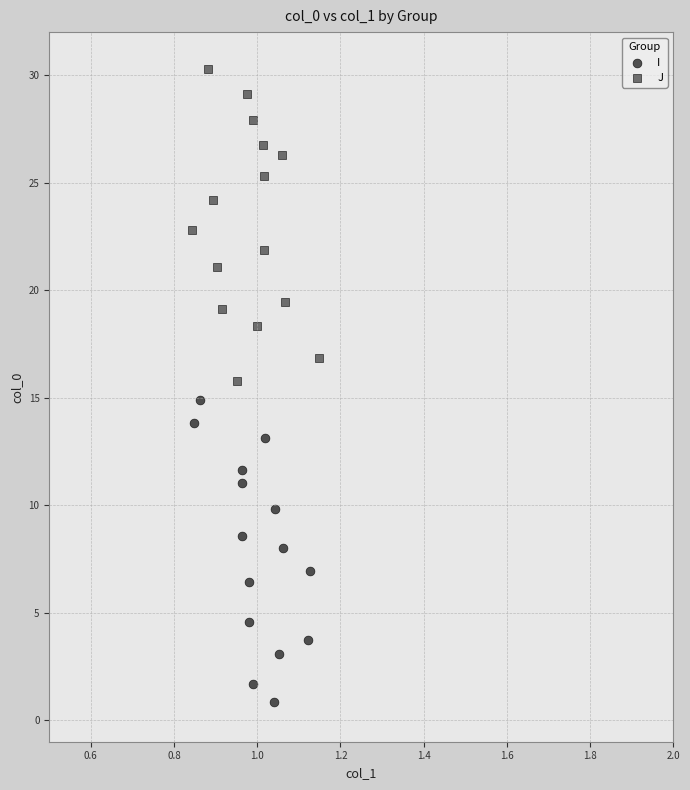

Which series reaches the minimum Y coordinate?

I